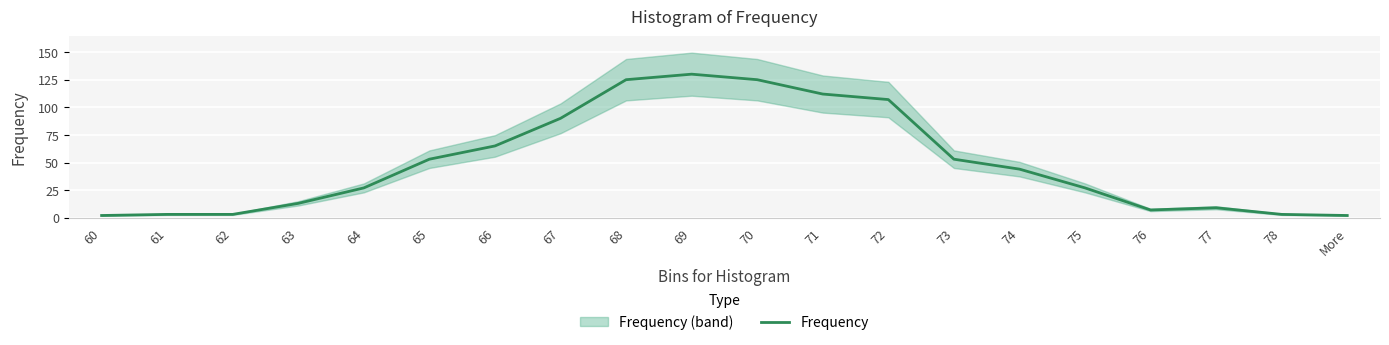

Is it true that the value at 71 is 112?

True